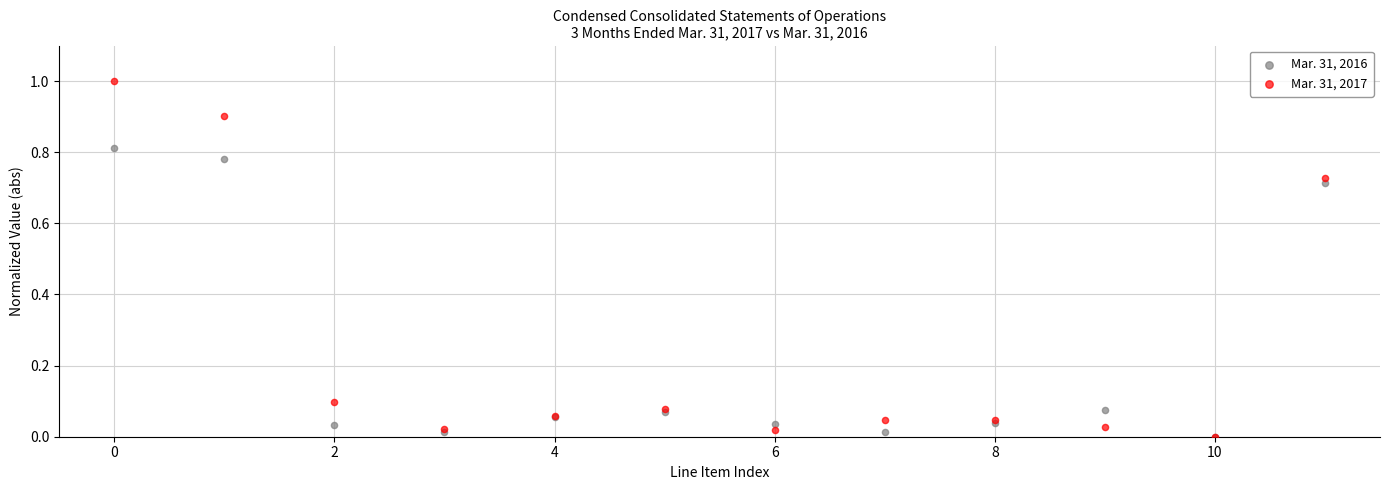

What are all the series names shown in the legend?

Mar. 31, 2016, Mar. 31, 2017